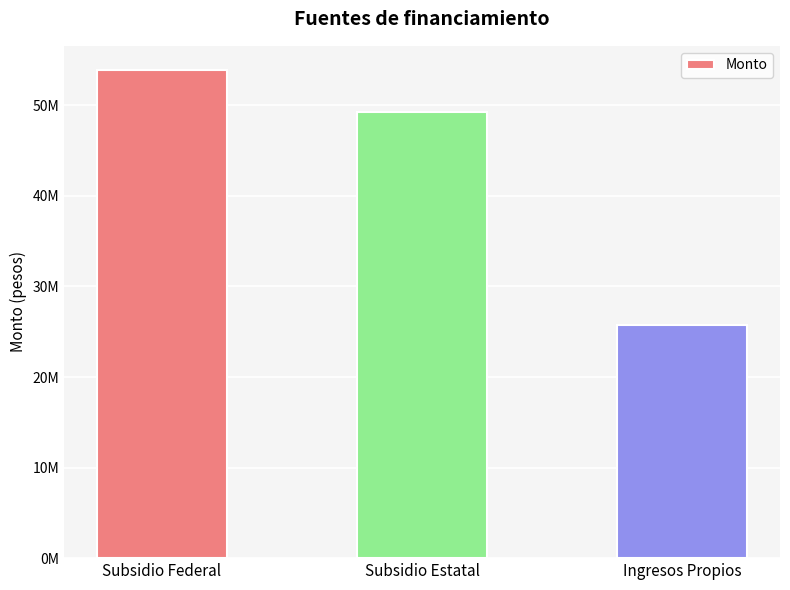

Reading right to left, transcribe all the data shown in this chart.

Ingresos Propios=25759000	Subsidio Estatal=49275000	Subsidio Federal=53879136